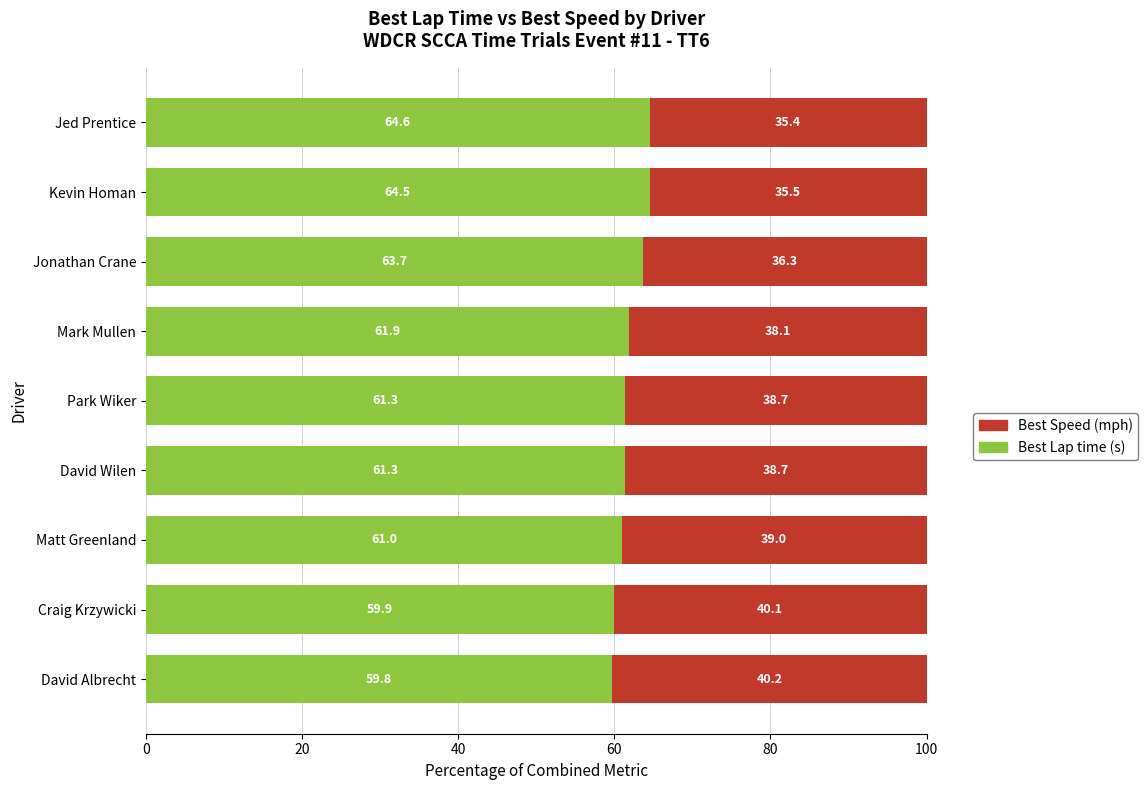

What is the total value across all series at Matt Greenland?

100.0